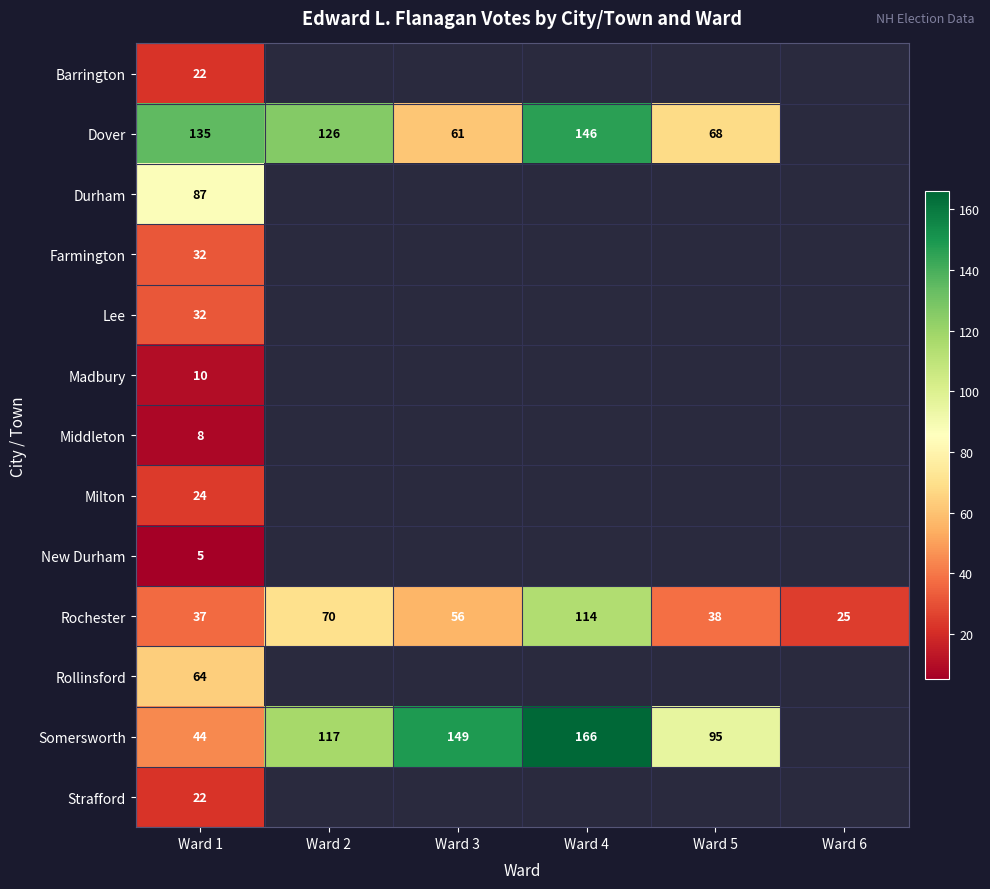

What is the maximum value shown in the chart?

166.0